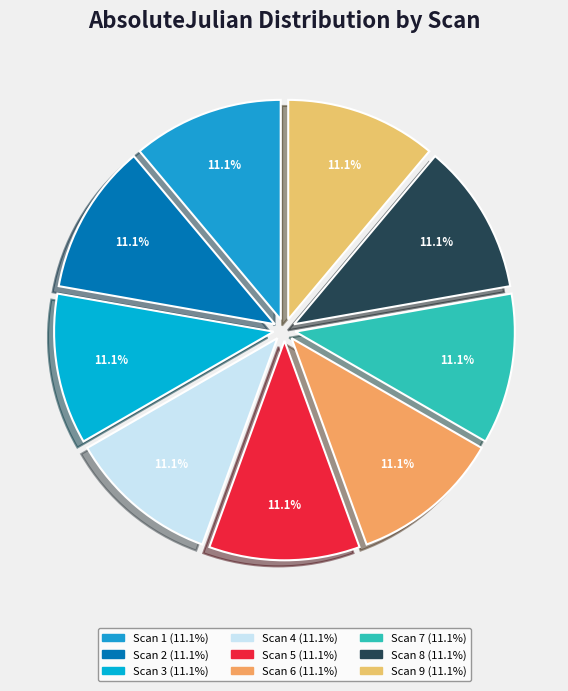

How many segments does this pie chart have?

9